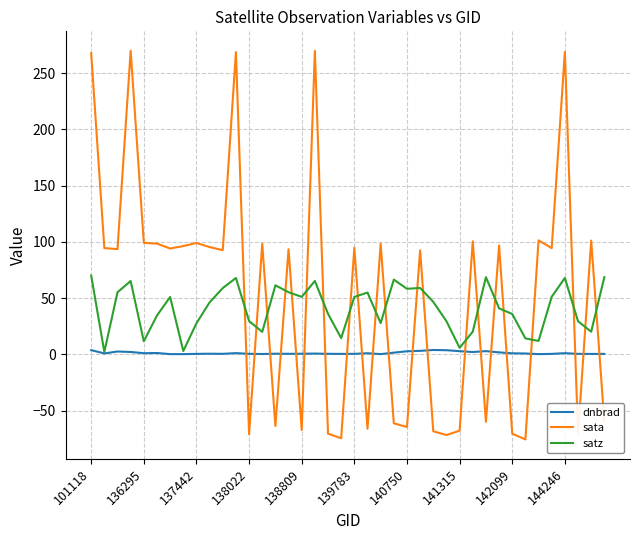

What is the maximum value shown in the chart?

269.8